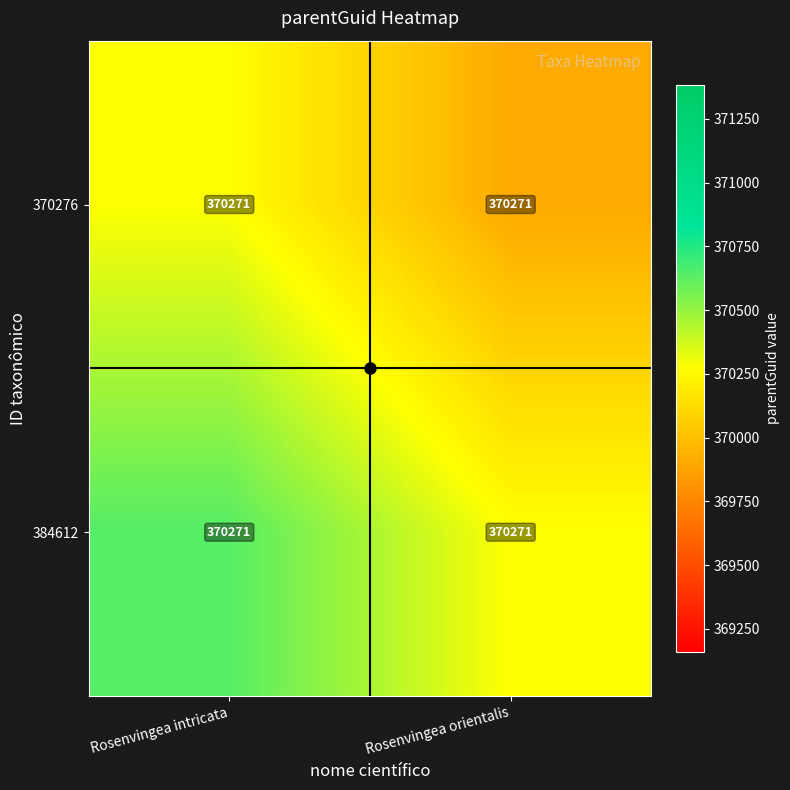

Is it true that 384612 equals 370641.3 at Rosenvingea intricata?

True